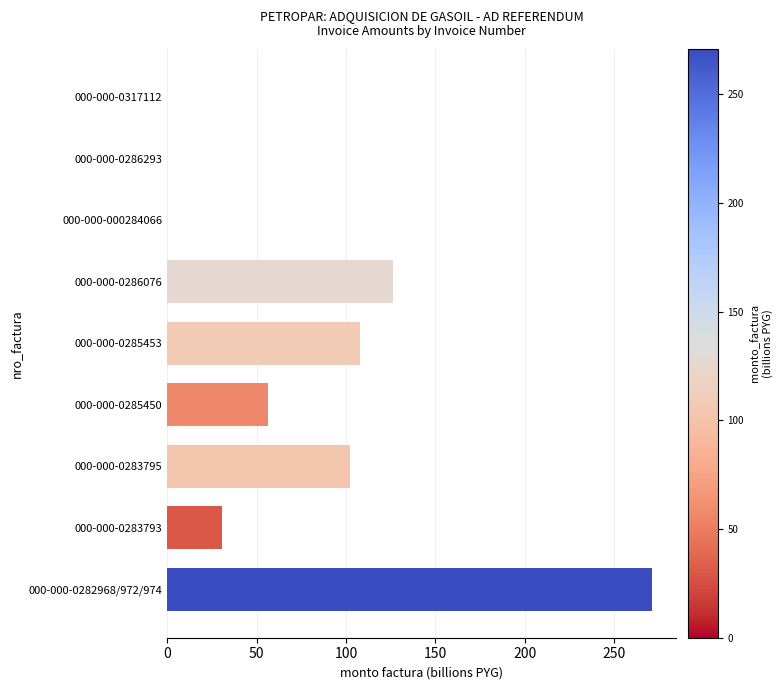

What is the greatest value displayed?

270.9